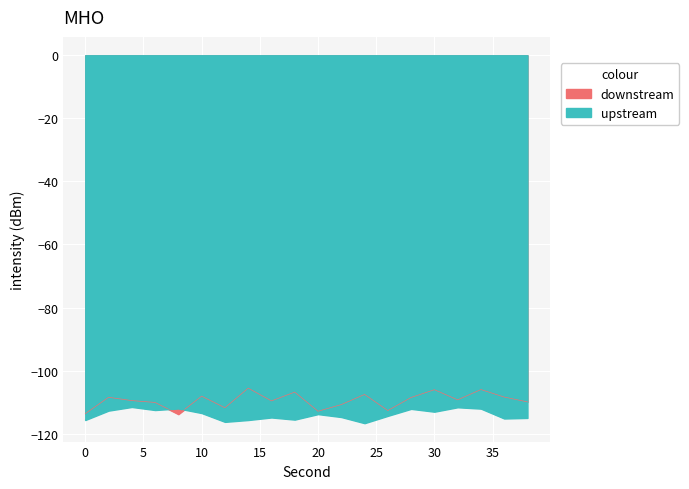

How many distinct data groups are displayed?

2